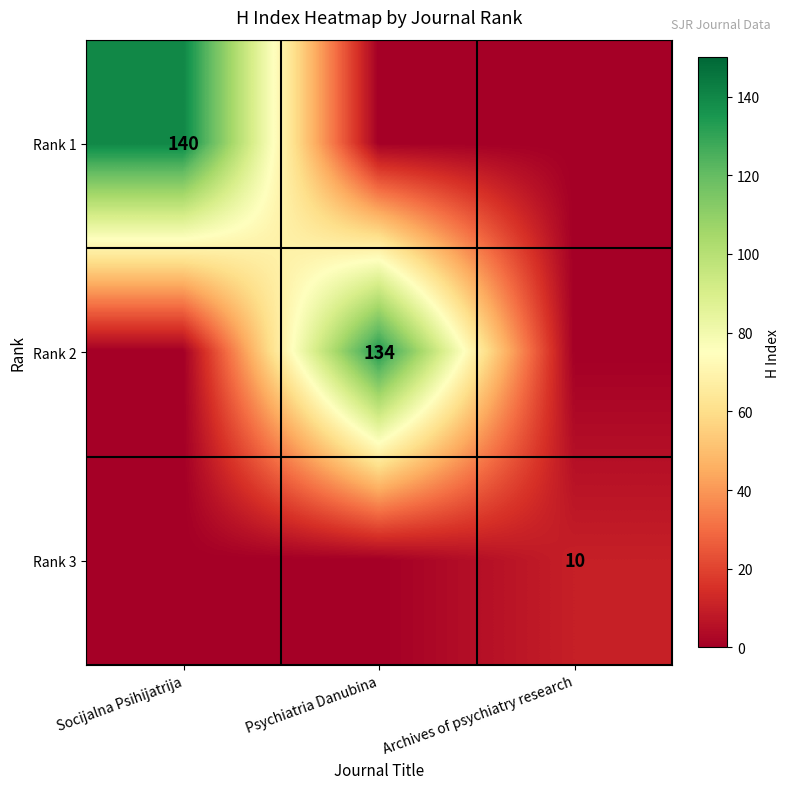

The Rank 3 series shows 6 at Archives of psychiatry research. True or false?

False